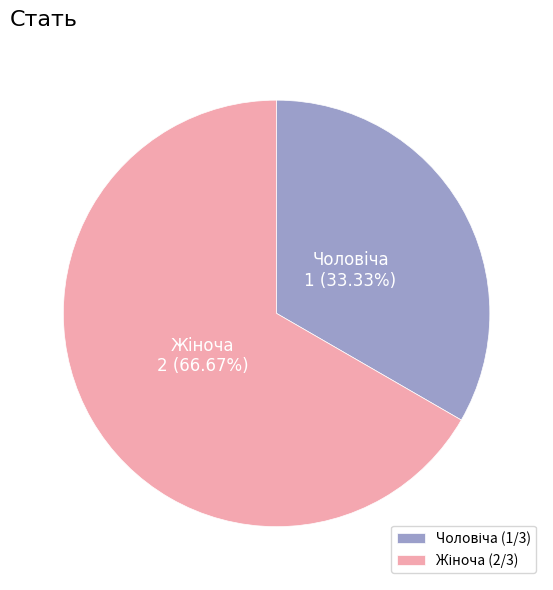

Does any single category account for the majority?

Yes